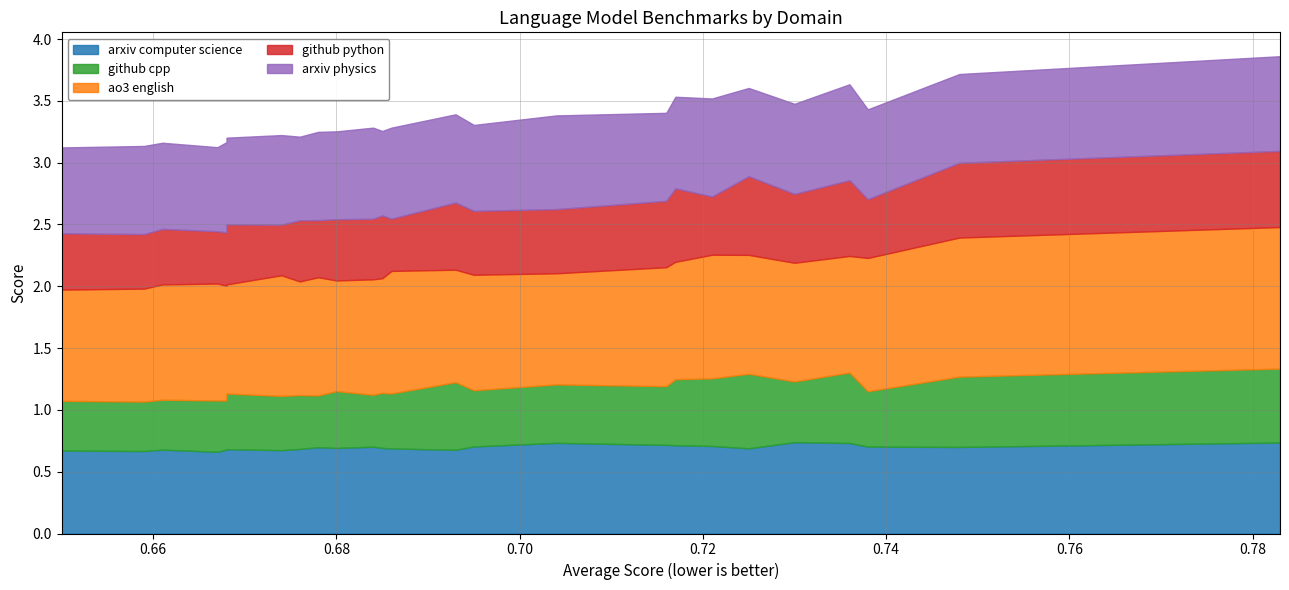

True or false: arxiv_physics and github_cpp intersect in this chart.

False